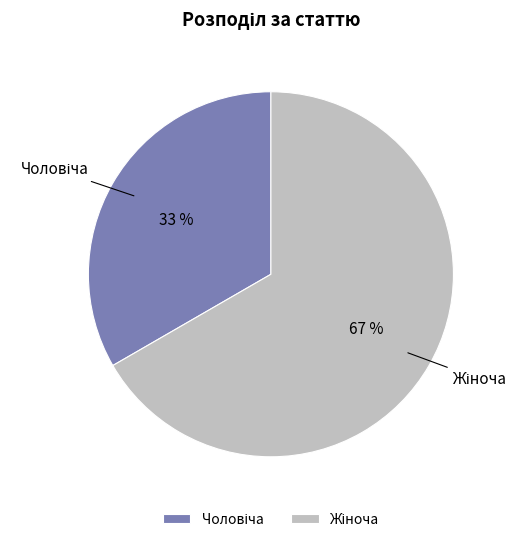

To the nearest percent, what is the average slice percentage?

50%